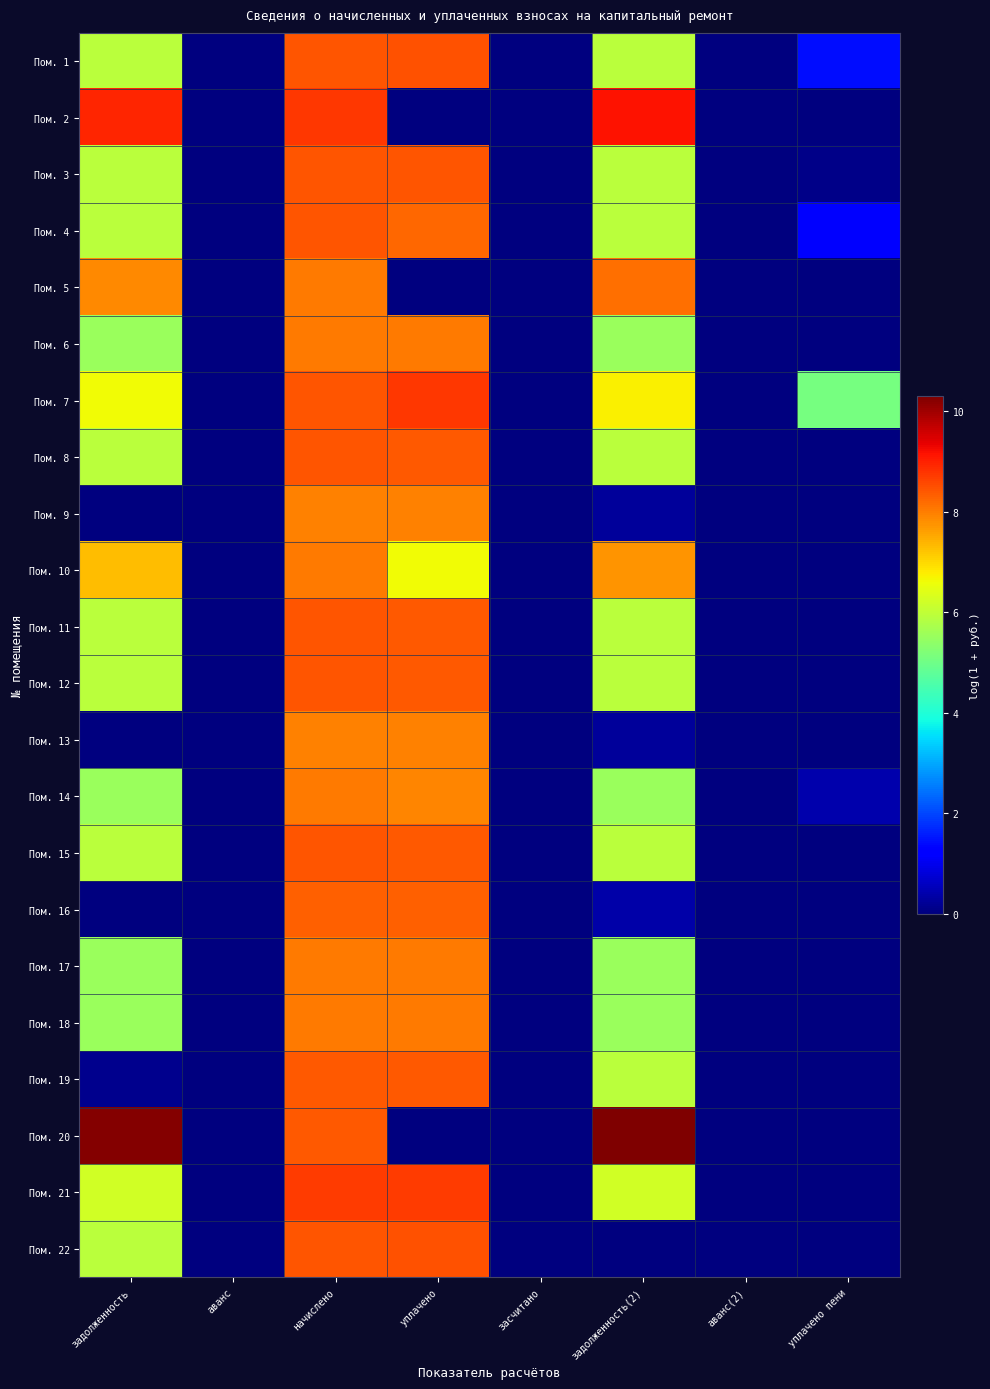

Which category has the highest value across all series?

задолженность(2)